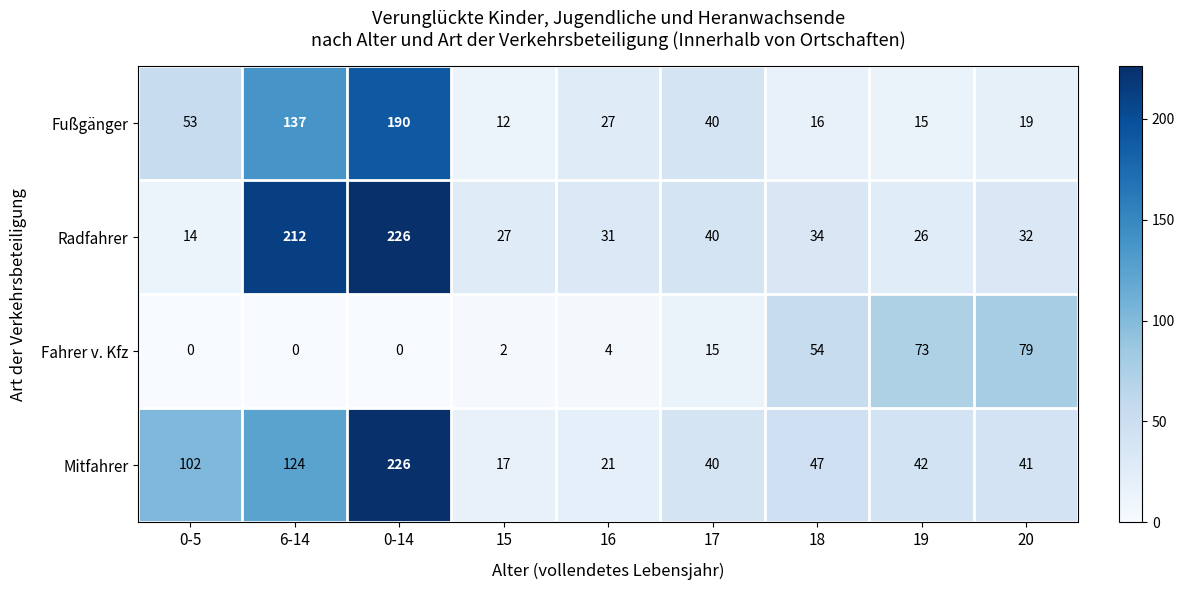

Where is Mitfahrer nearest to the value 121?

6-14